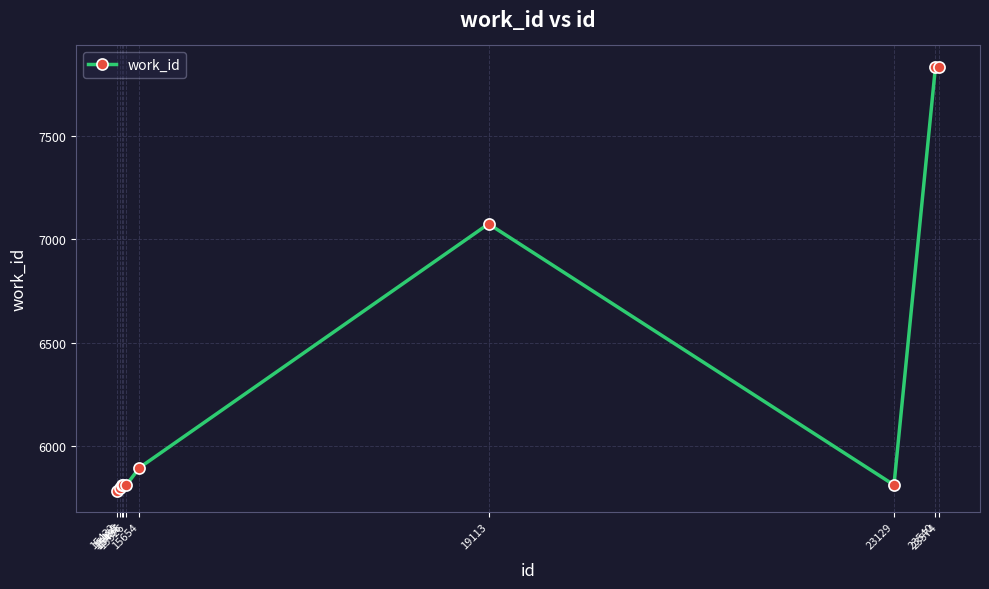

How many lines are shown in the chart?

1